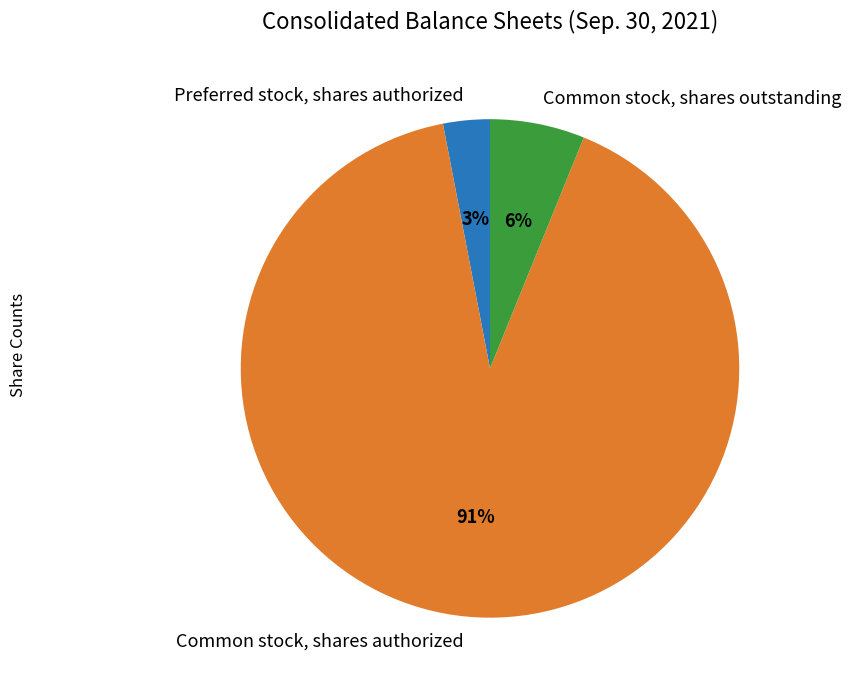

Is it true that Common stock, shares authorized is 91% of the pie?

True